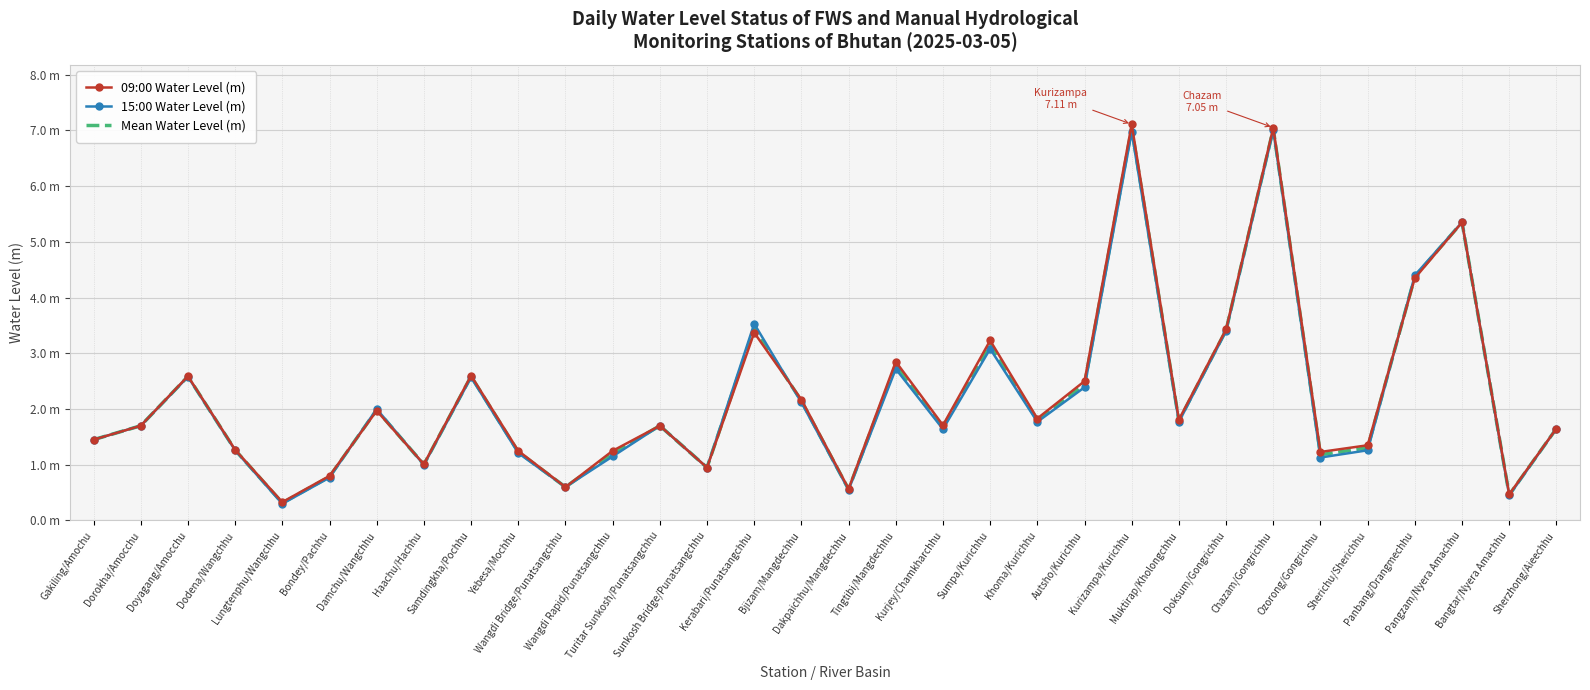

How many categories are shown in the chart?

32